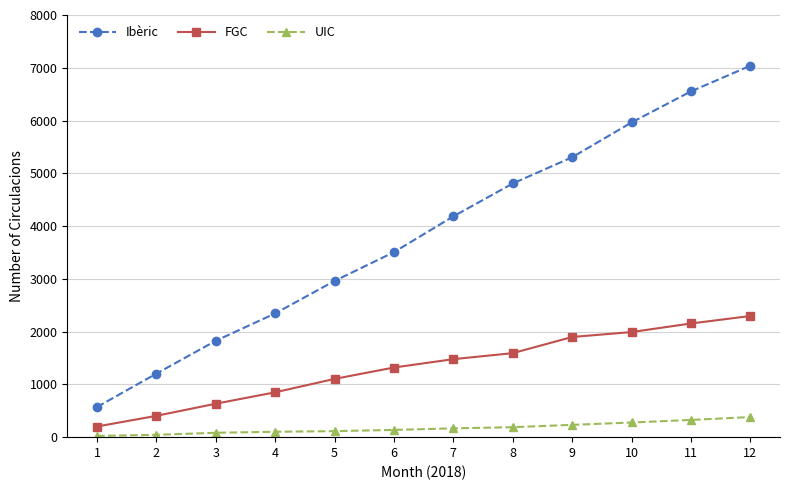

Which series changed the most between 8 and 10?

Ibèric